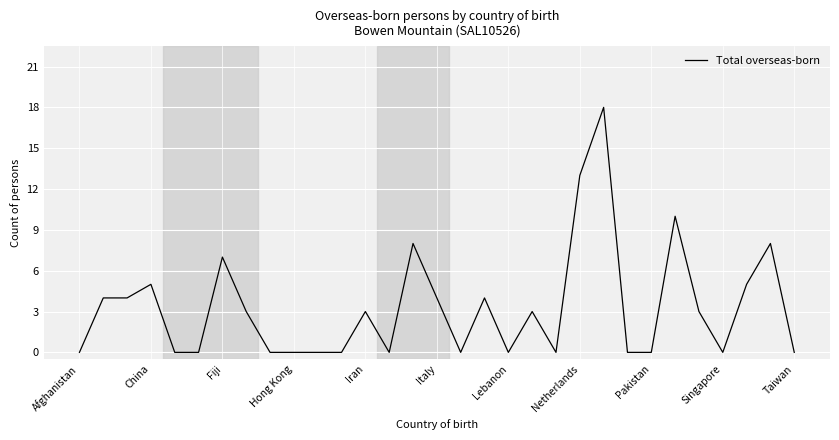

How many lines are shown in the chart?

1